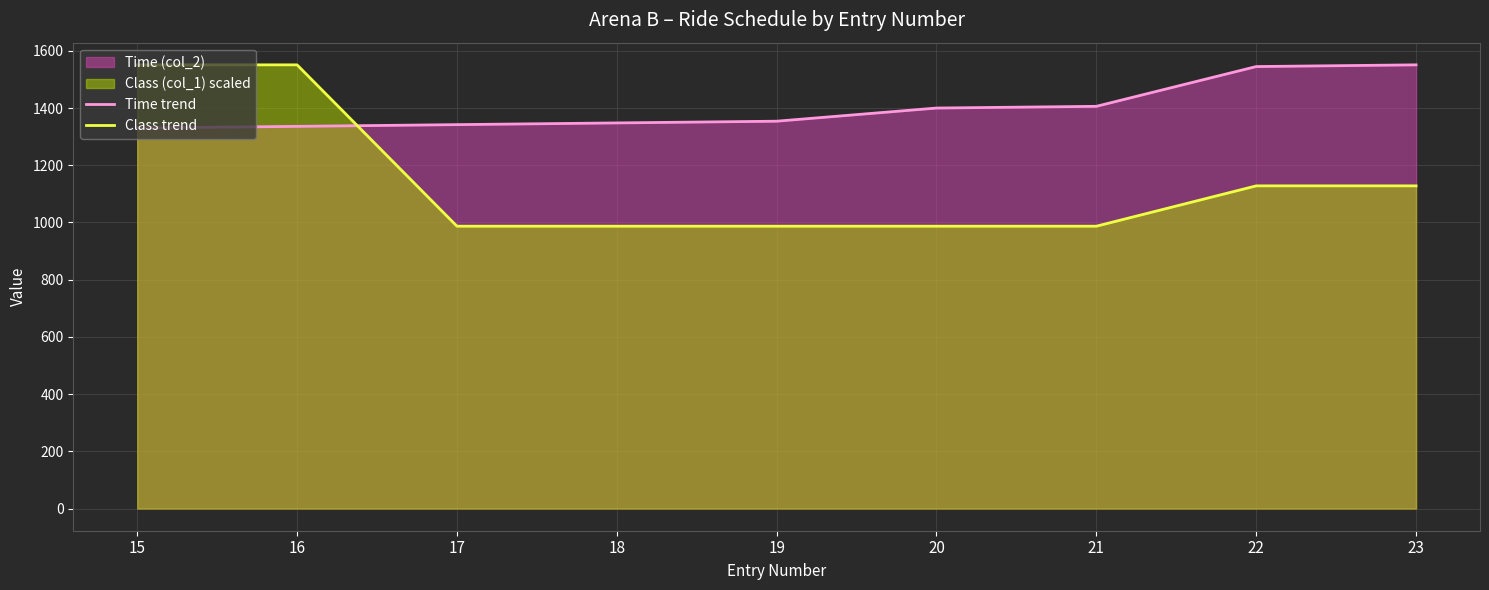

Which category has the lowest value in the Time trend series?

15